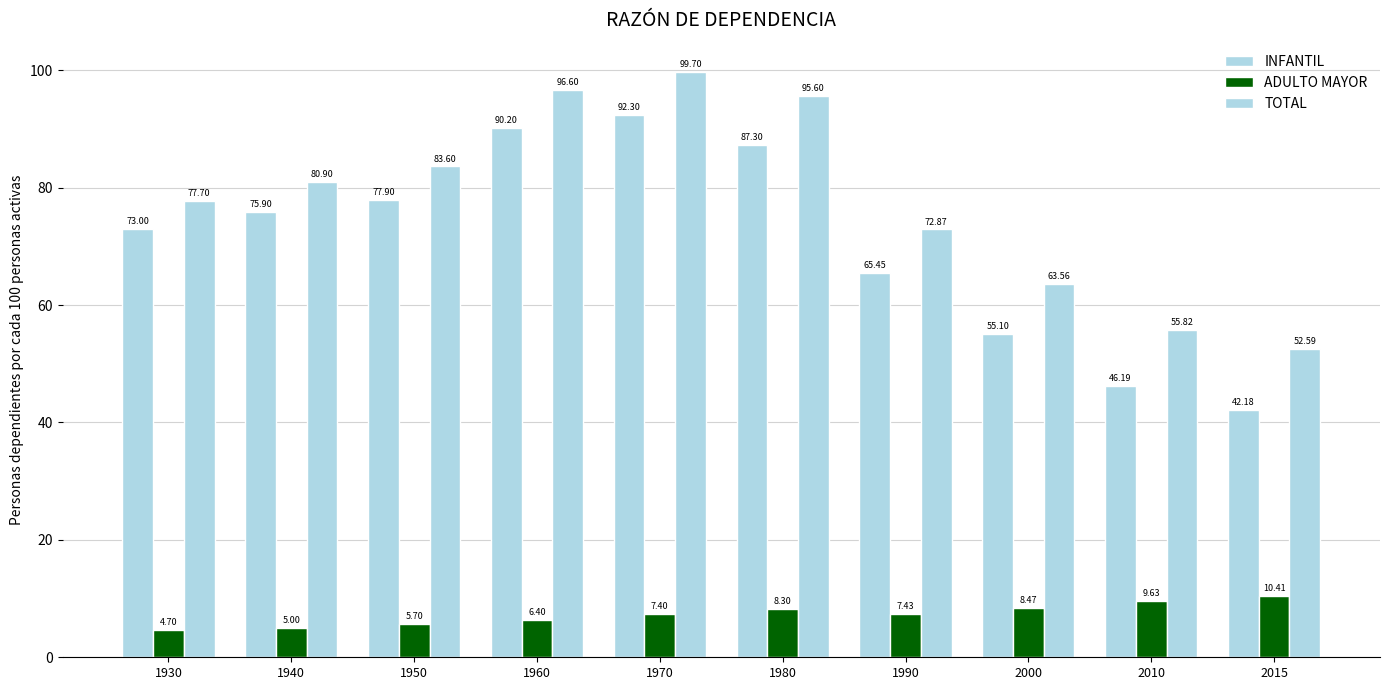

What is the difference between the highest and lowest values at 1960?

90.2